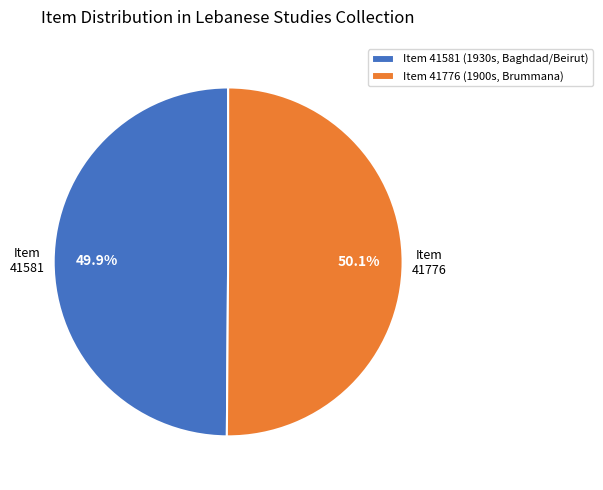

To the nearest percent, what is the average slice percentage?

50%